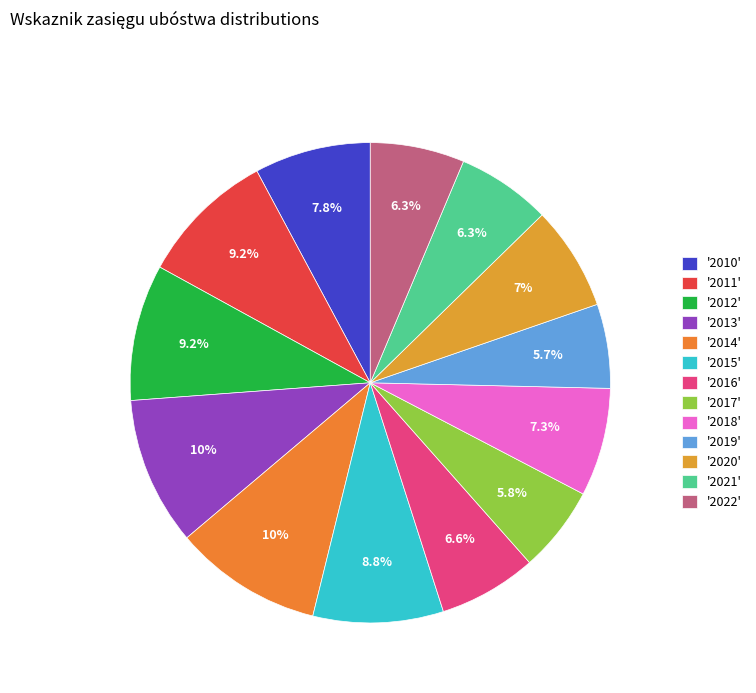

Count the number of slices in the pie.

13